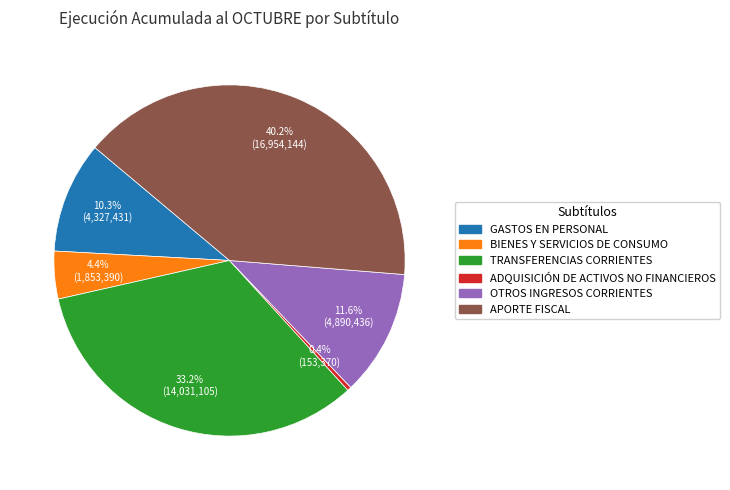

How many slices are in this pie chart?

6